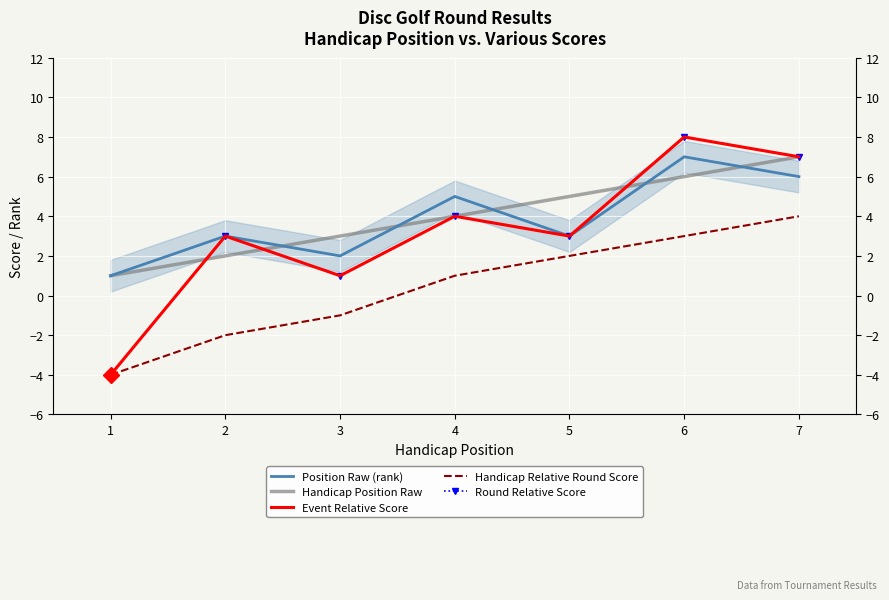

How many times do Handicap Position Raw and Round Relative Score cross each other?

3